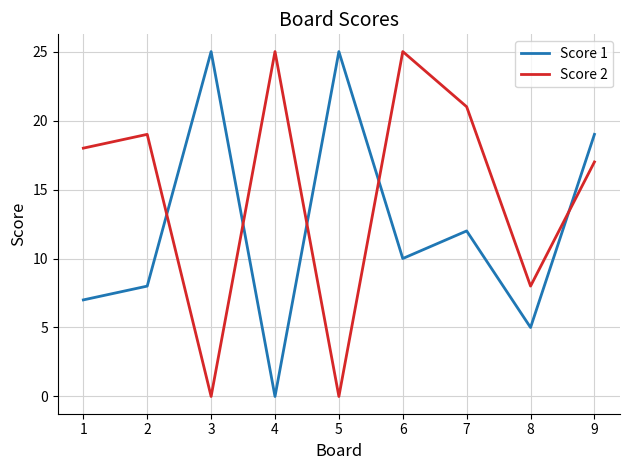

The value of Score 2 at 1 is 18. True or false?

True